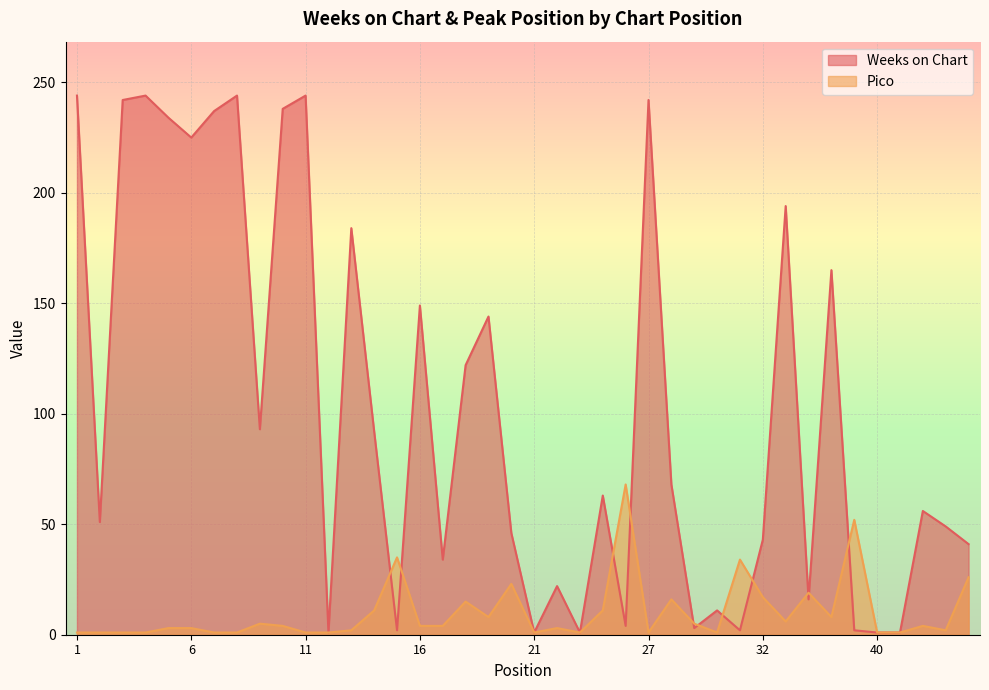

How many lines are shown in the chart?

2